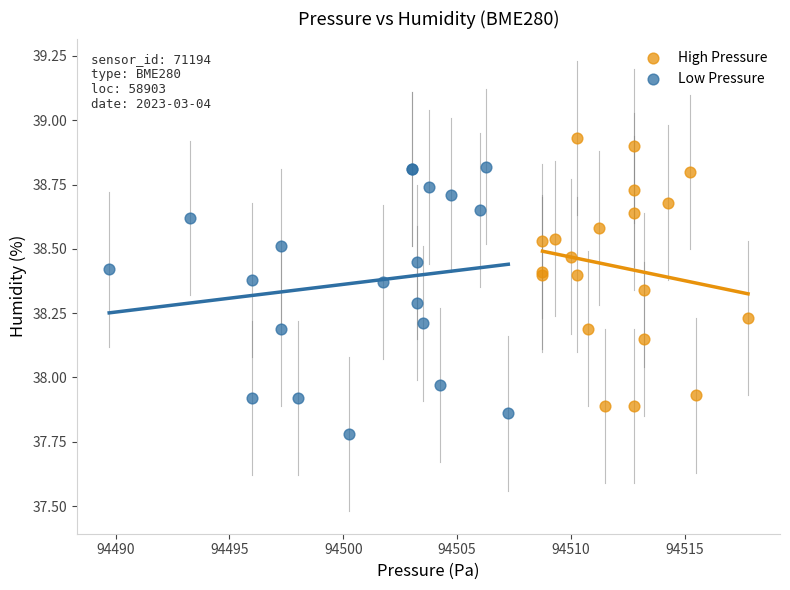

Which series reaches the minimum Y coordinate?

Low Pressure